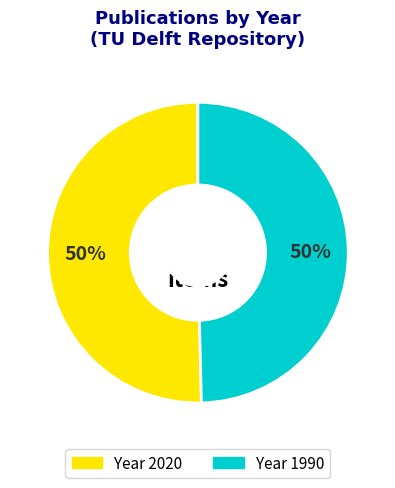

To the nearest percent, what is the average slice percentage?

50%